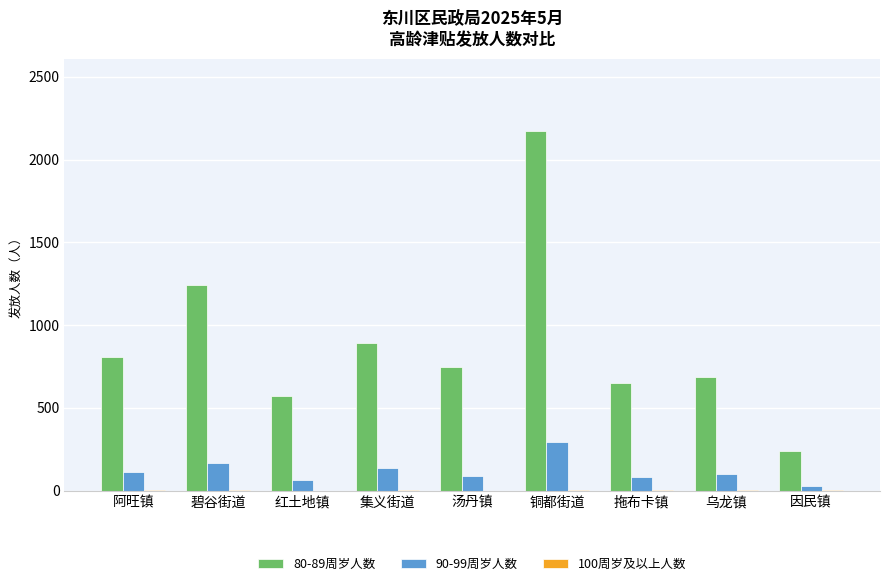

The value of 80-89周岁人数 at 拖布卡镇 is 897. True or false?

False